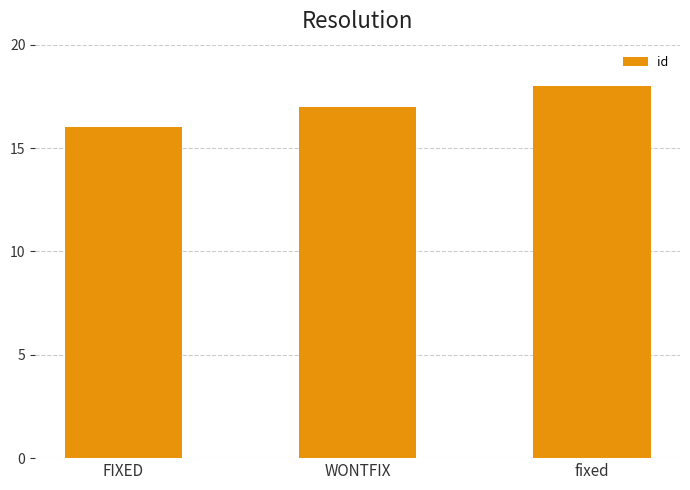

Are the bars horizontal?

No